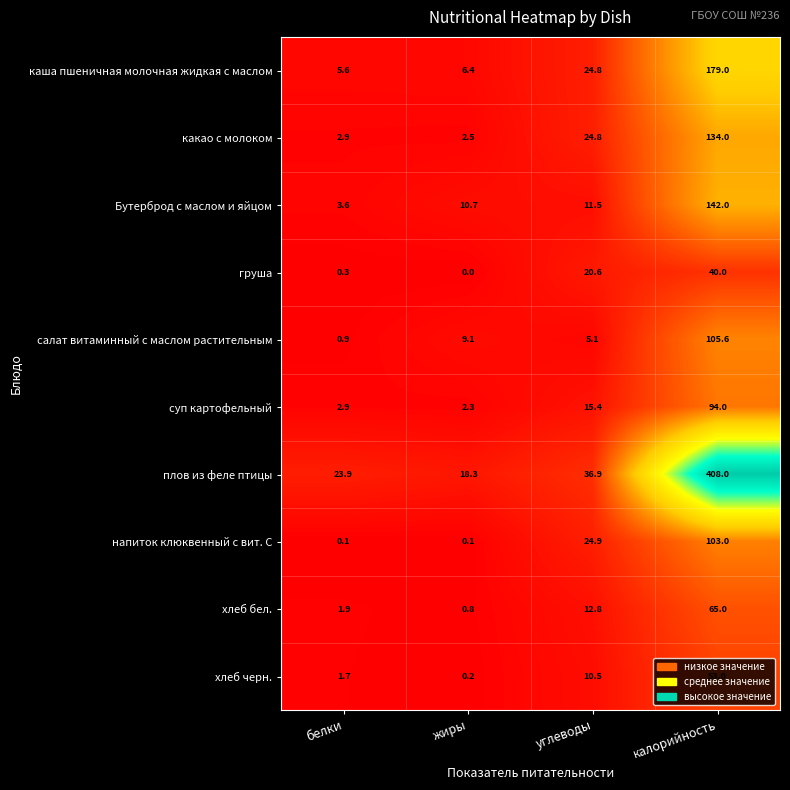

What value does the напиток клюквенный с вит. С series have at углеводы?

24.9